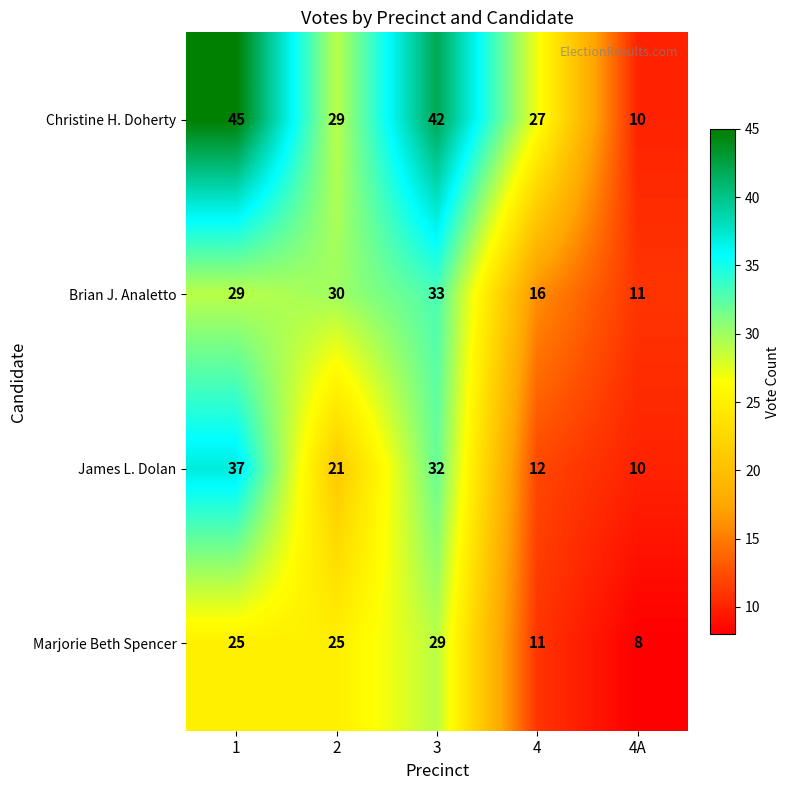

Is it true that James L. Dolan equals 32 at 3?

True